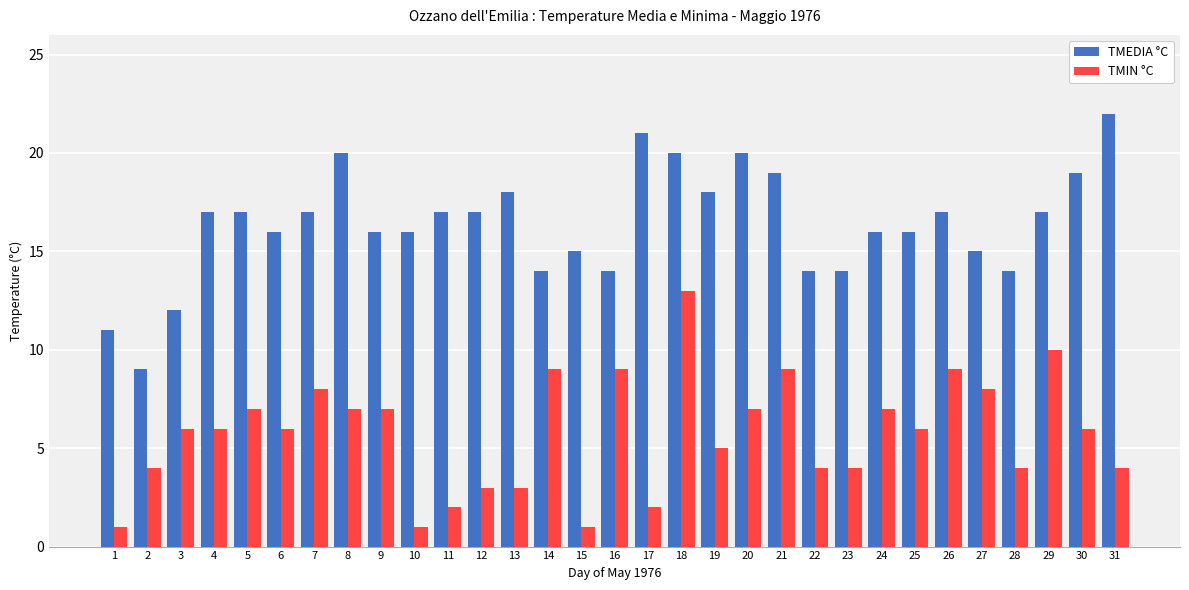

The TMEDIA °C series shows 20 at 20. True or false?

True